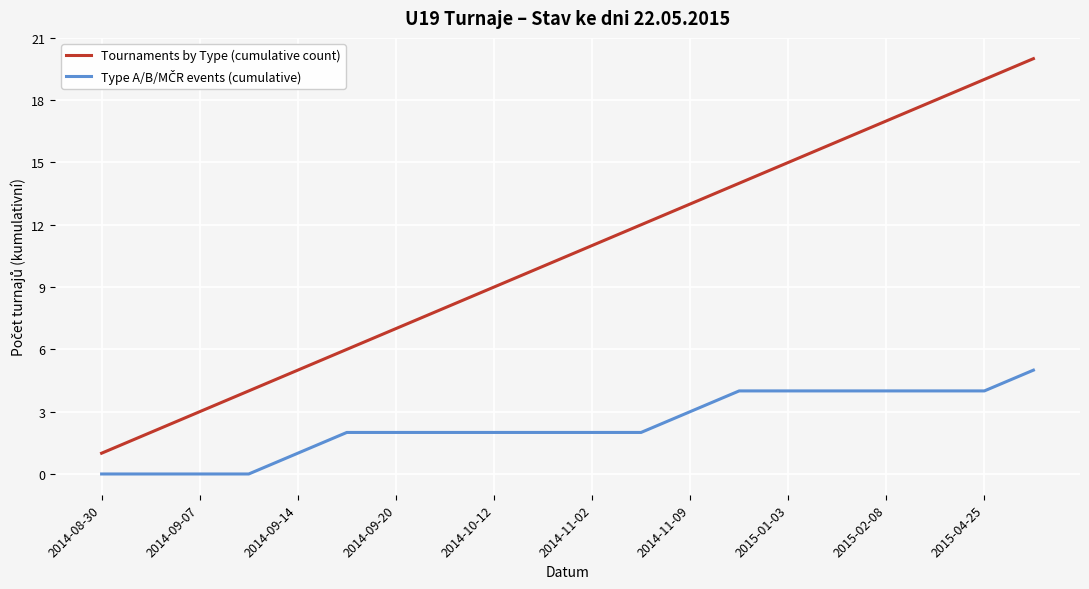

What is the highest value of the Tournaments by Type (cumulative count) series?

20